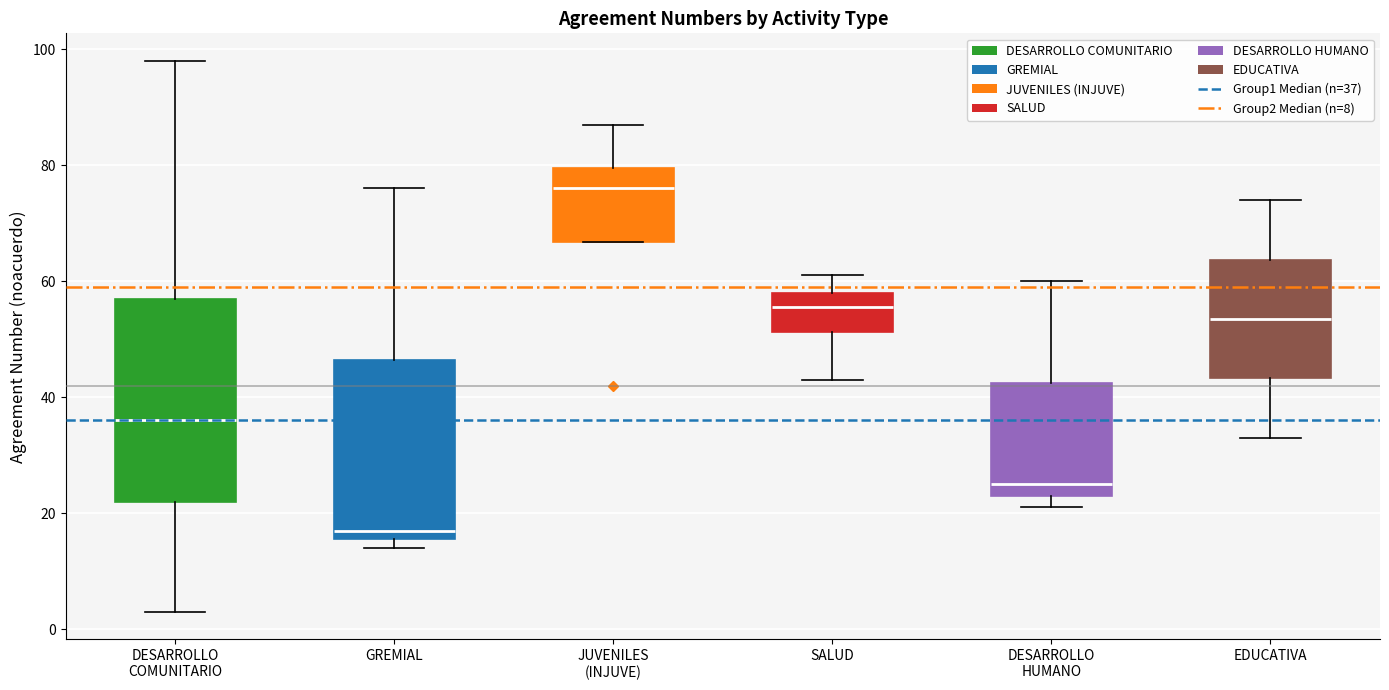

Comparing the boxes themselves (not the whiskers), which one is the tallest?

DESARROLLO COMUNITARIO